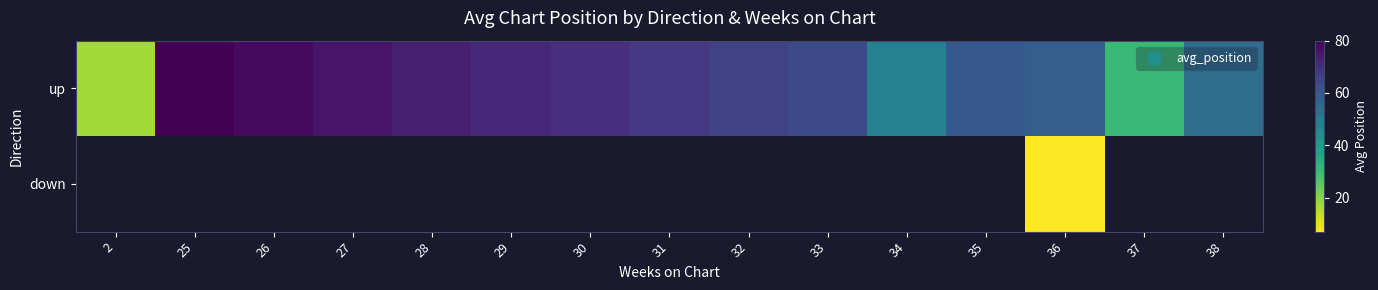

Is the value of down at 31 greater than the value of up at 34?

No